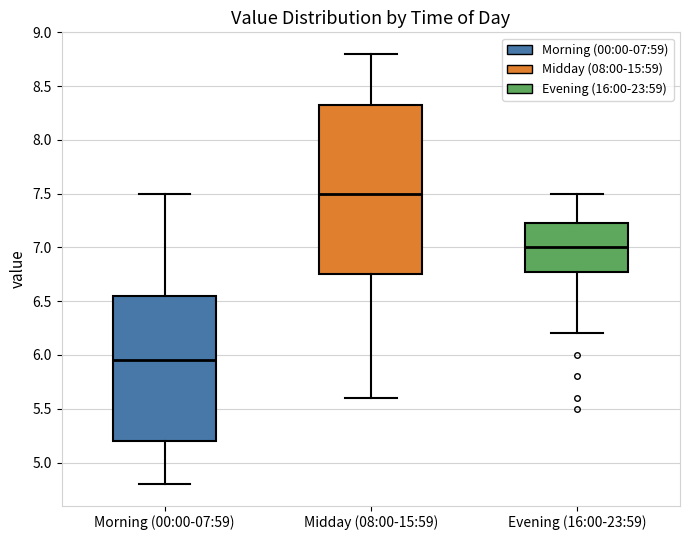

Where is the upper edge of the box for Morning (00:00-07:59) on the y-axis? The values are not printed on the chart, so give them approximately, as read against the axis.

6.55